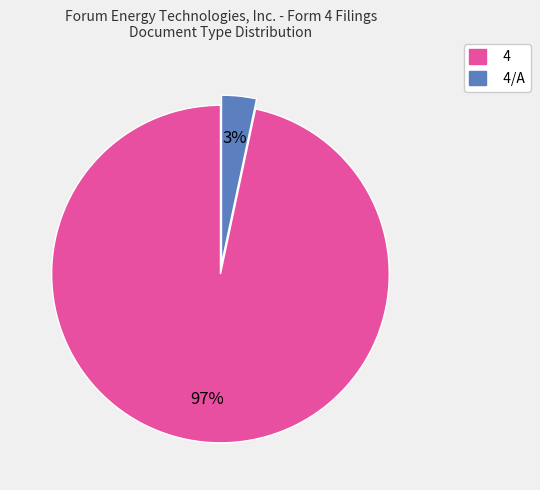

Is there a majority slice in this chart?

Yes